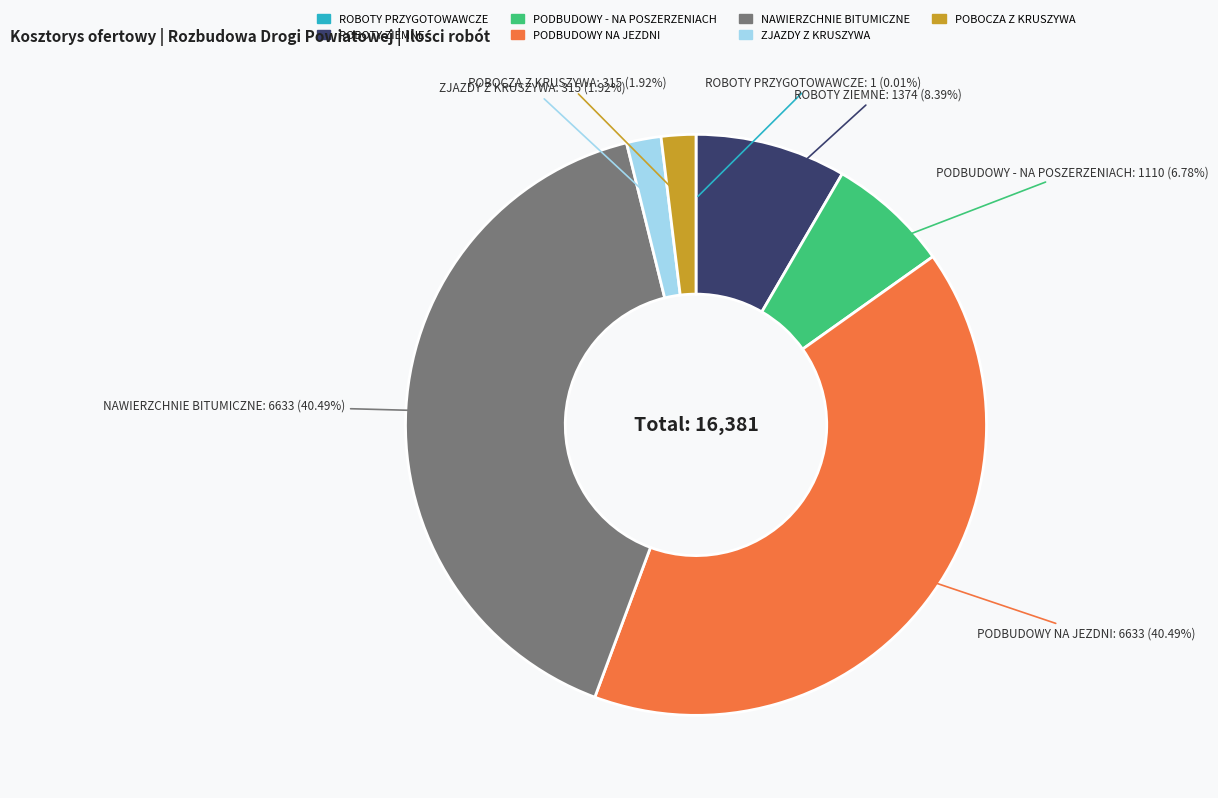

Does any single category account for the majority?

No